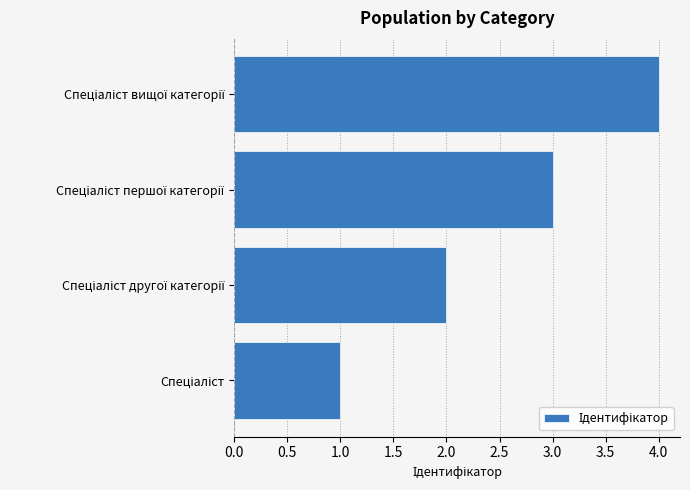

What is the difference between the maximum and minimum values?

3